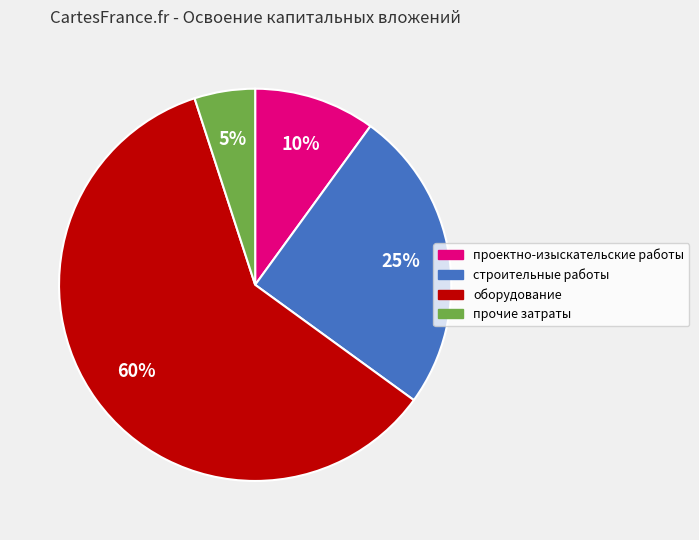

To the nearest percent, what portion does строительные работы represent?

25%